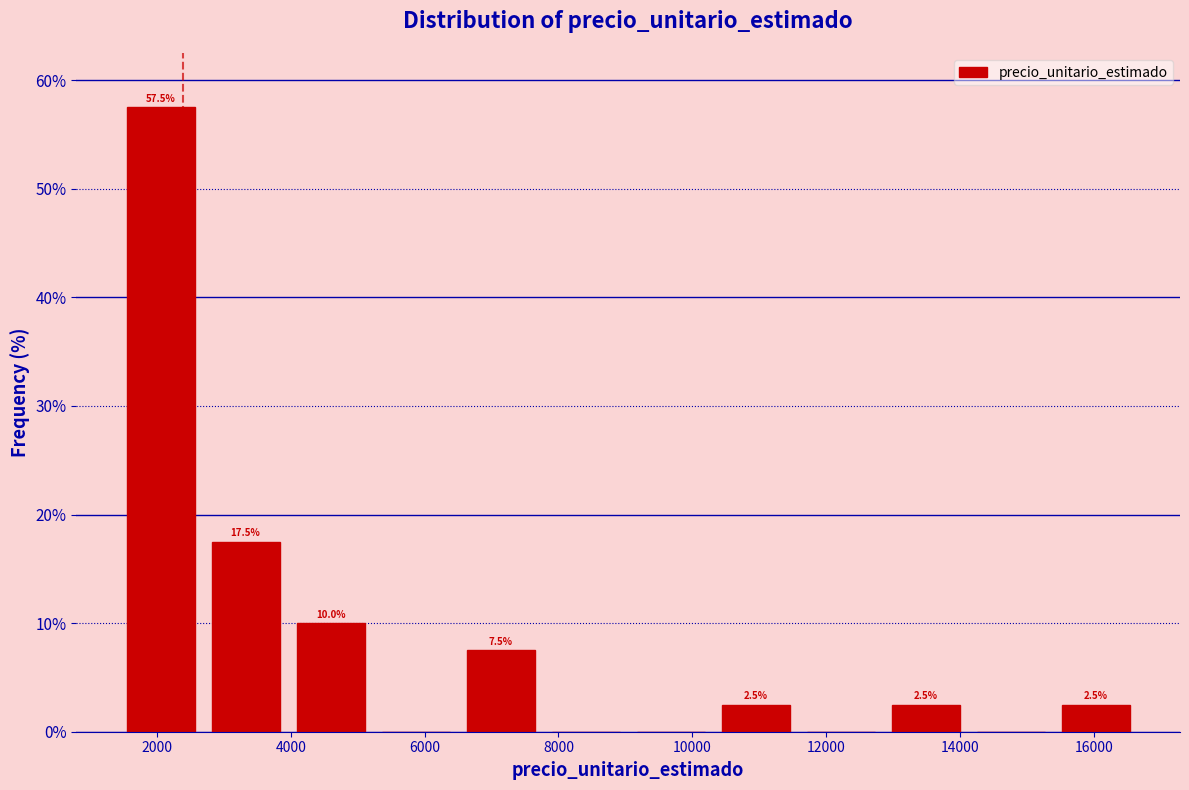

Which range on the x-axis has the tallest bar?

1400 to 2600